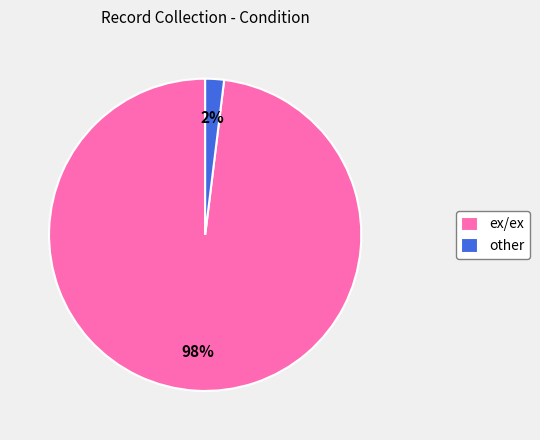

Which category has the biggest portion of the pie?

ex/ex